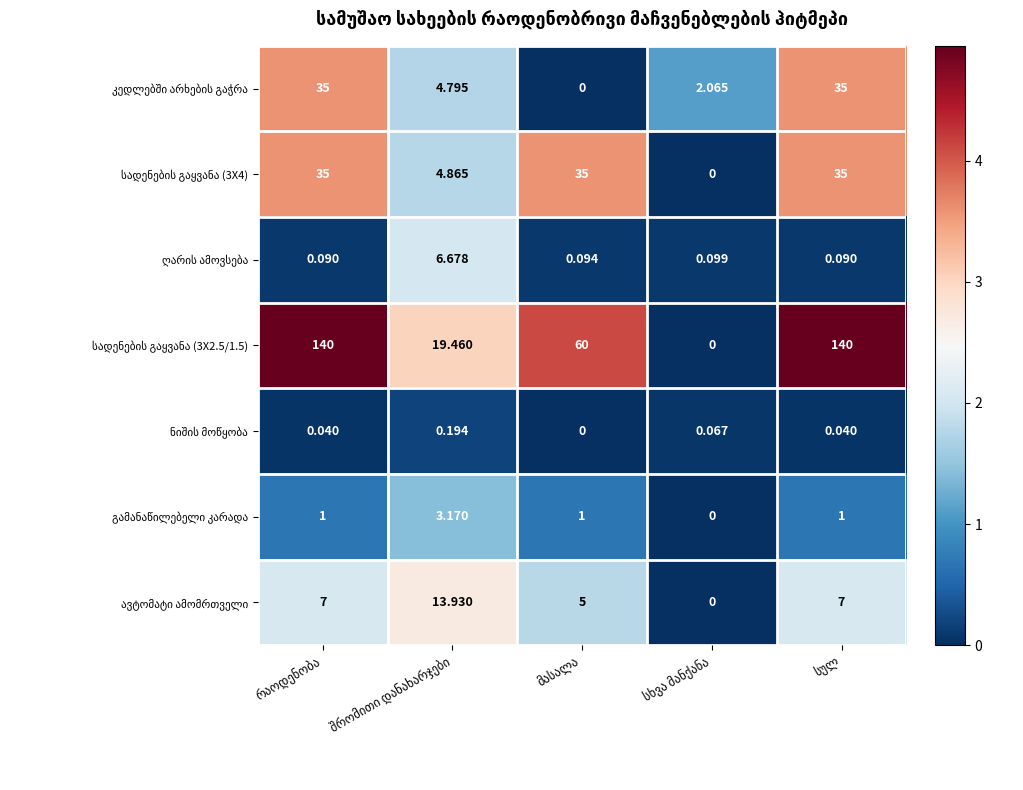

What is the spread (max minus min) of values at მასალა?

4.1